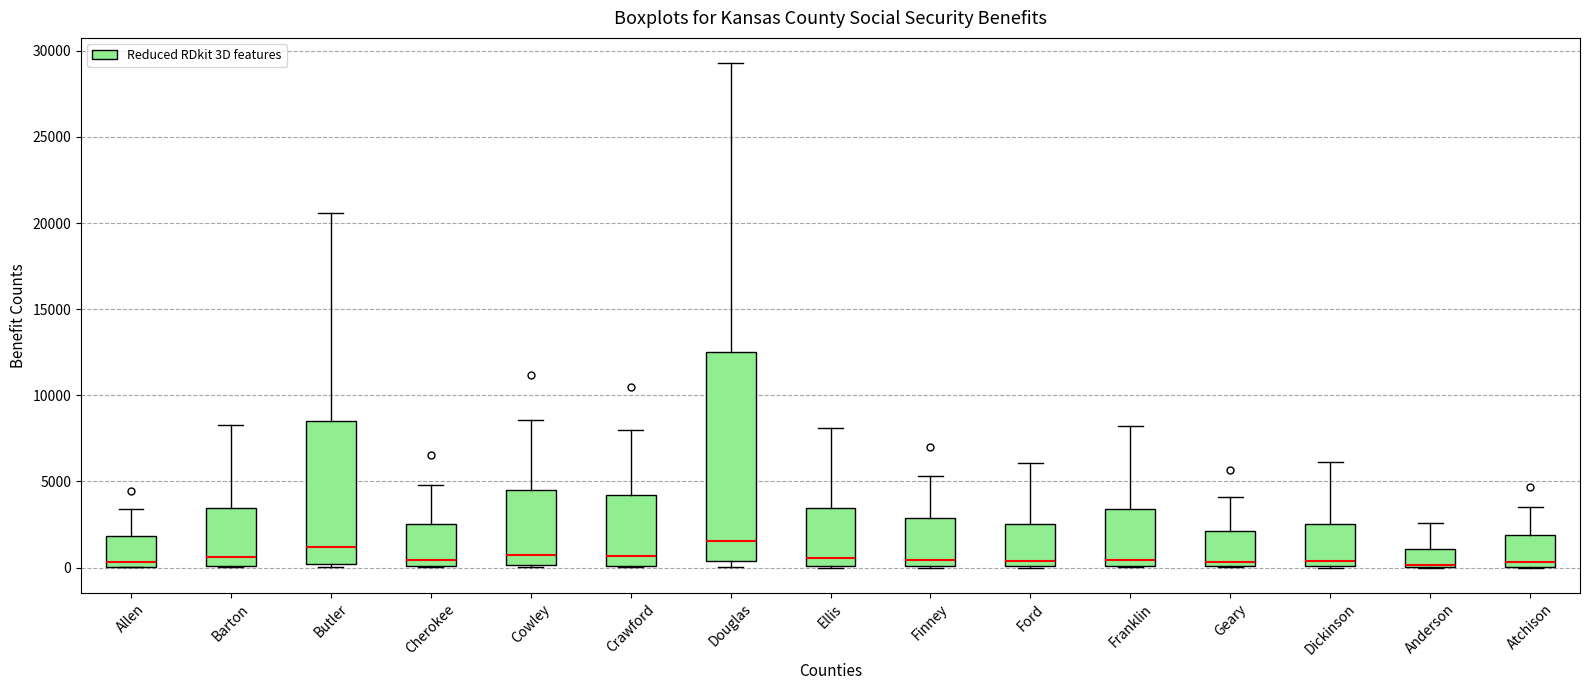

Which box is the tallest, from its lower edge to its upper edge?

Douglas